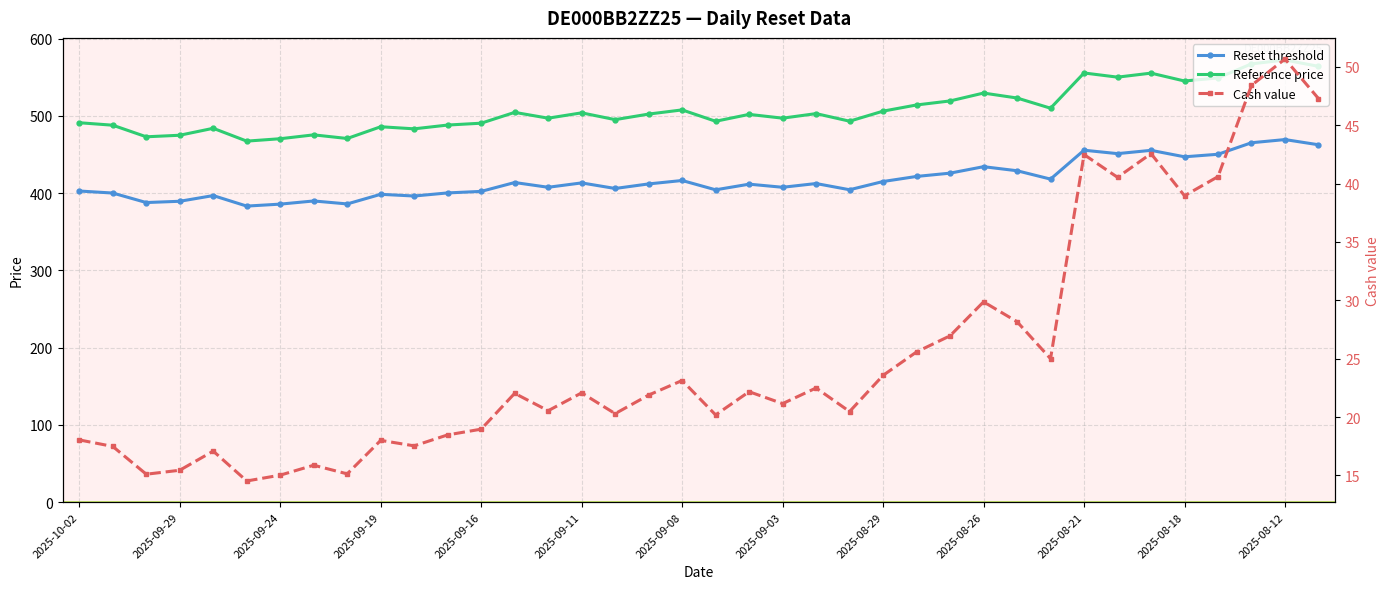

What is the difference between the maximum and minimum values in the Reset threshold series?

86.1